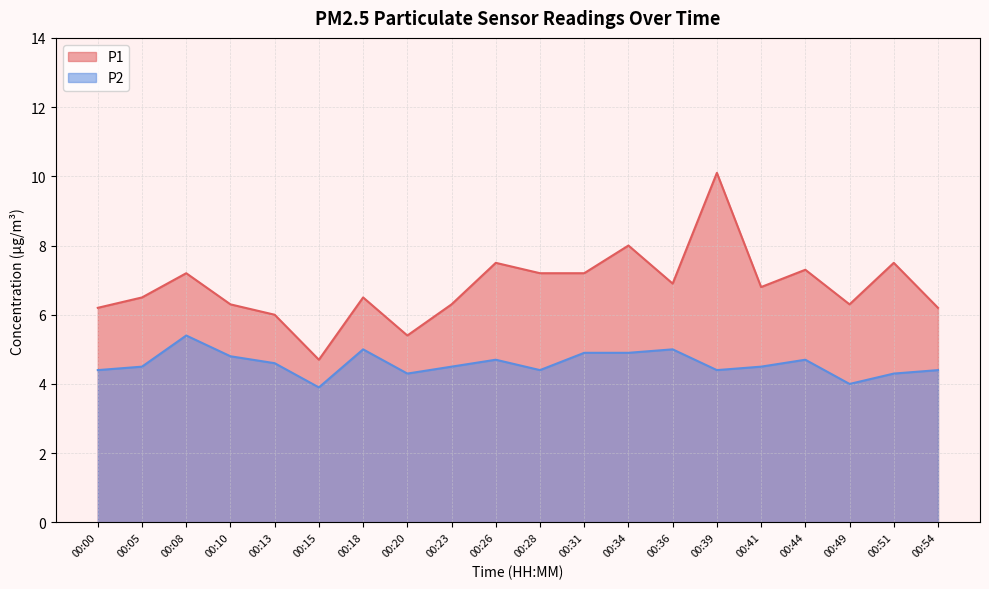

List the labels in order of P1 value, largest first.

00:39, 00:34, 00:26, 00:51, 00:44, 00:08, 00:28, 00:31, 00:36, 00:41, 00:05, 00:18, 00:10, 00:23, 00:49, 00:00, 00:54, 00:13, 00:20, 00:15